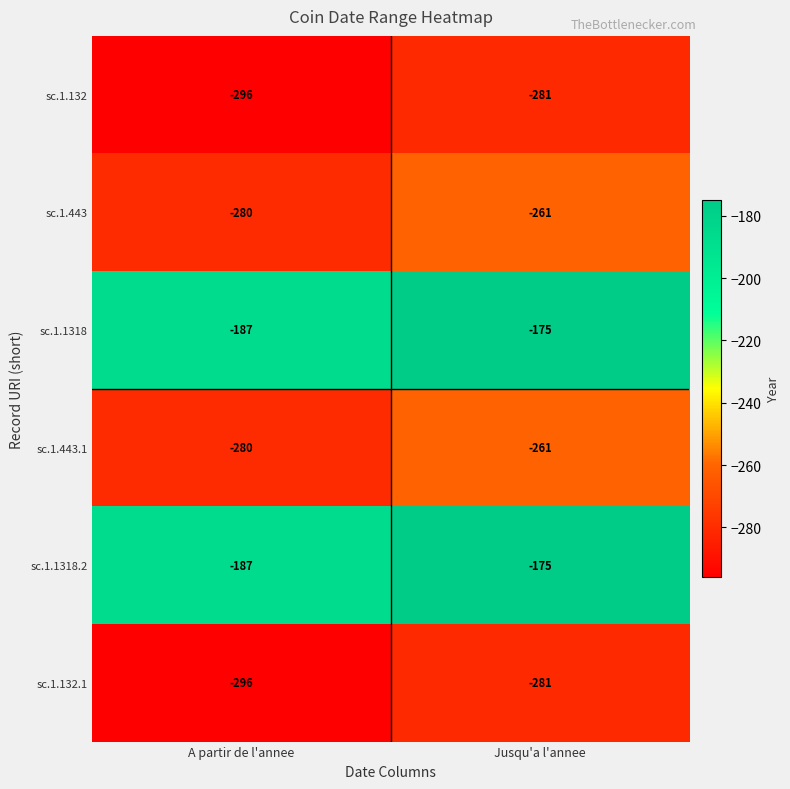

The sc.1.1318 series shows -175 at Jusqu'a l'annee. True or false?

True